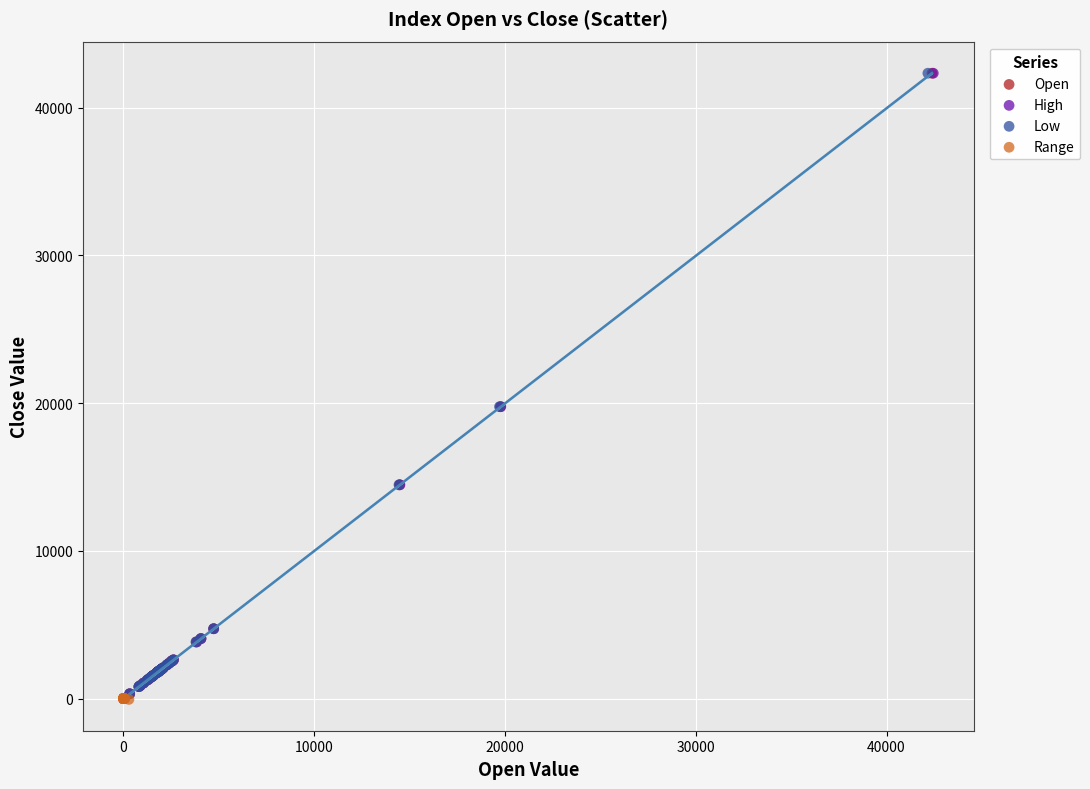

What are all the series names shown in the legend?

Open, High, Low, Range